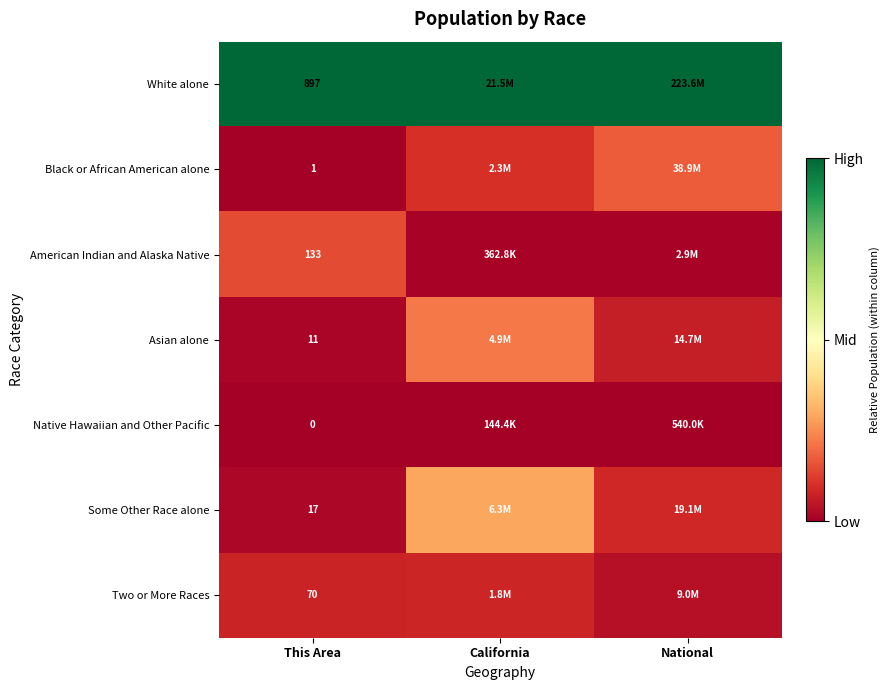

At This Area, list the series in order from largest to smallest.

White alone, American Indian and Alaska Native, Two or More Races, Some Other Race alone, Asian alone, Black or African American alone, Native Hawaiian and Other Pacific